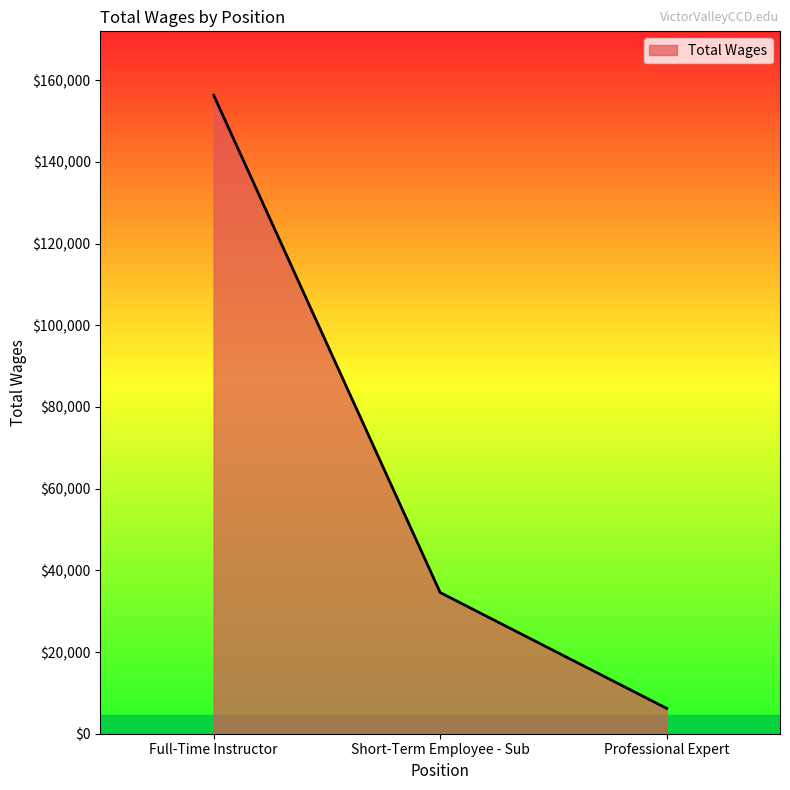

Reading left to right, transcribe all the data shown in this chart.

Full-Time Instructor=156351	Short-Term Employee - Sub=34571	Professional Expert=6203